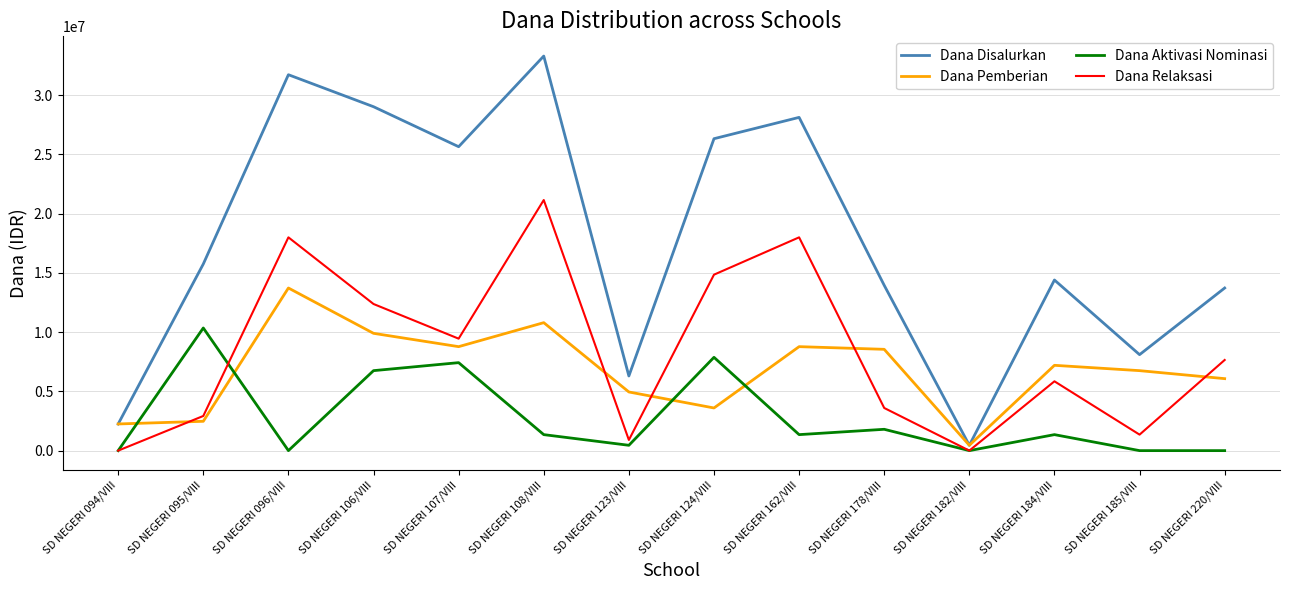

What are all the series names shown in the legend?

Dana Disalurkan, Dana Pemberian, Dana Aktivasi Nominasi, Dana Relaksasi